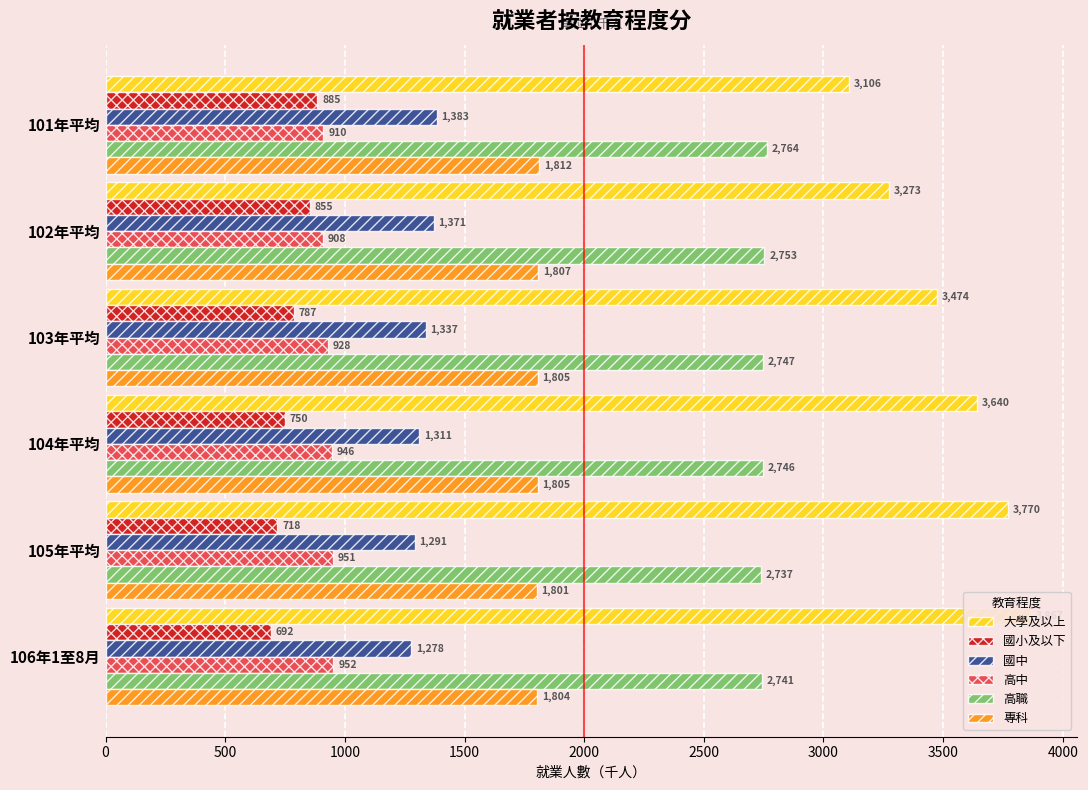

How many values in the 專科 series are below 1805?

2